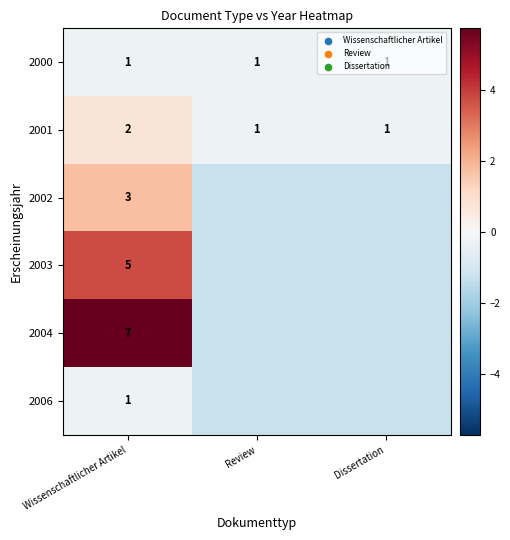

The 2006 series shows -1.8 at Review. True or false?

False